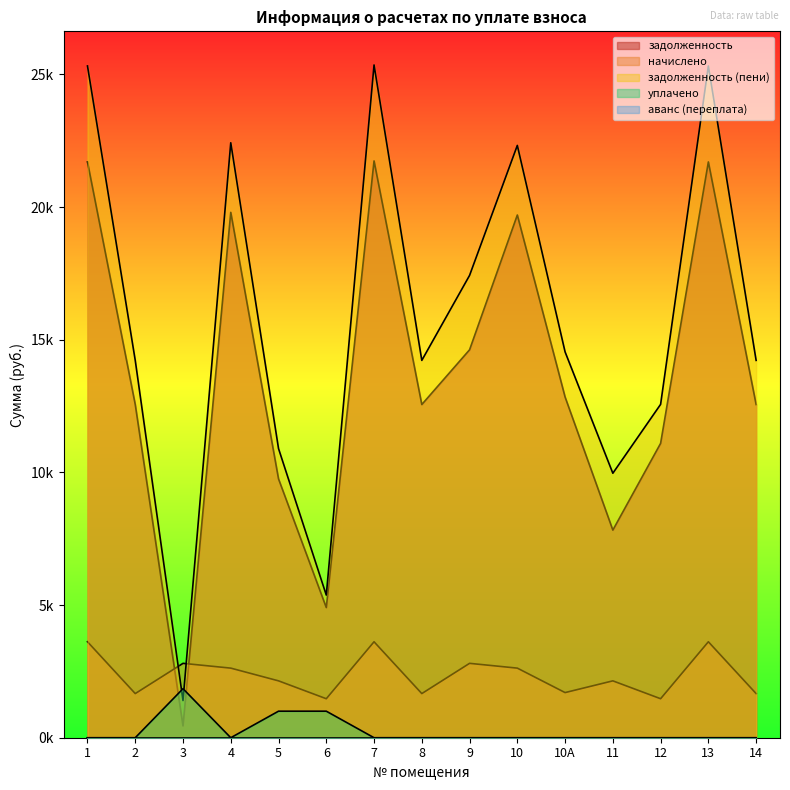

Where is the first local maximum for начислено?

3